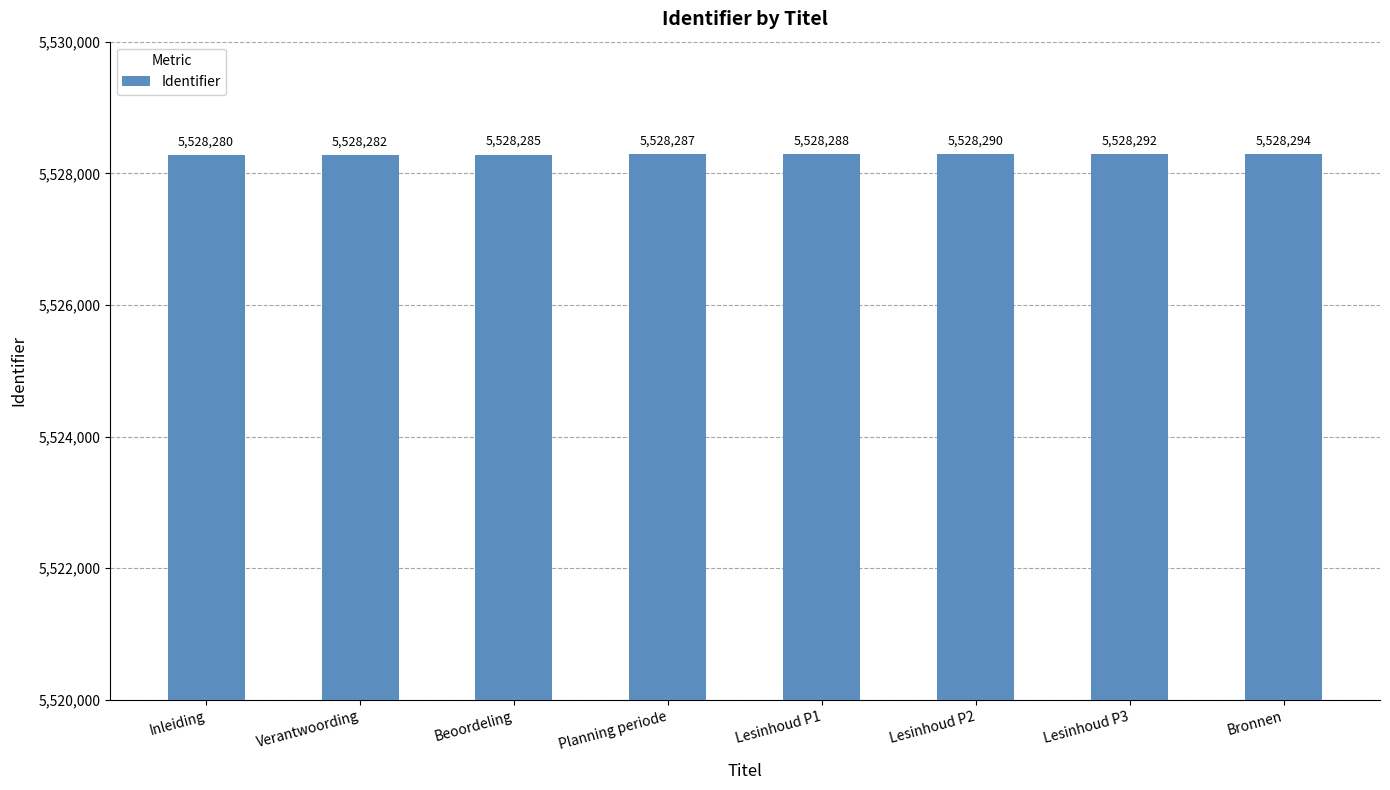

What is the label of the 2nd bar from the right?

Lesinhoud P3